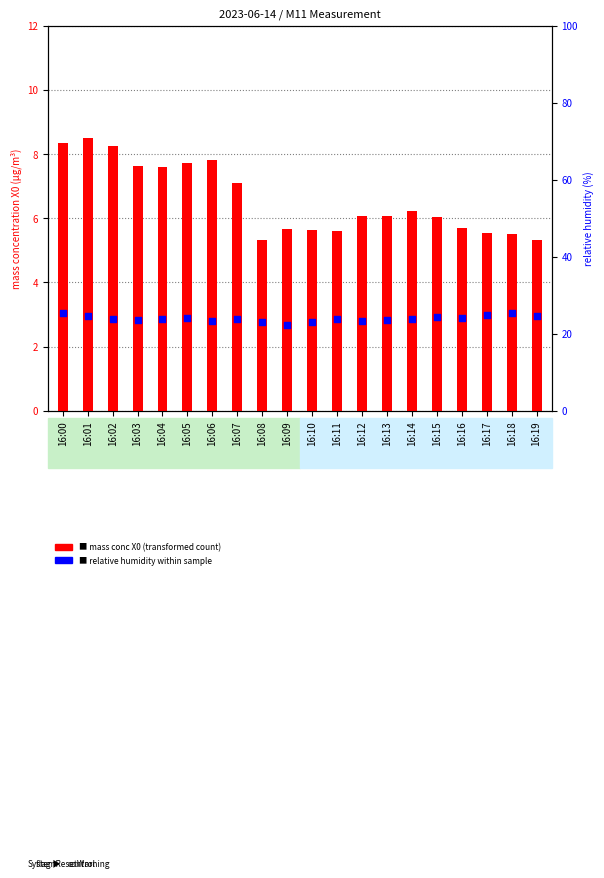

Is the value of relative humidity (percentile rank) at 16:11 greater than the value of mass conc X0 (transformed count) at 16:00?

Yes